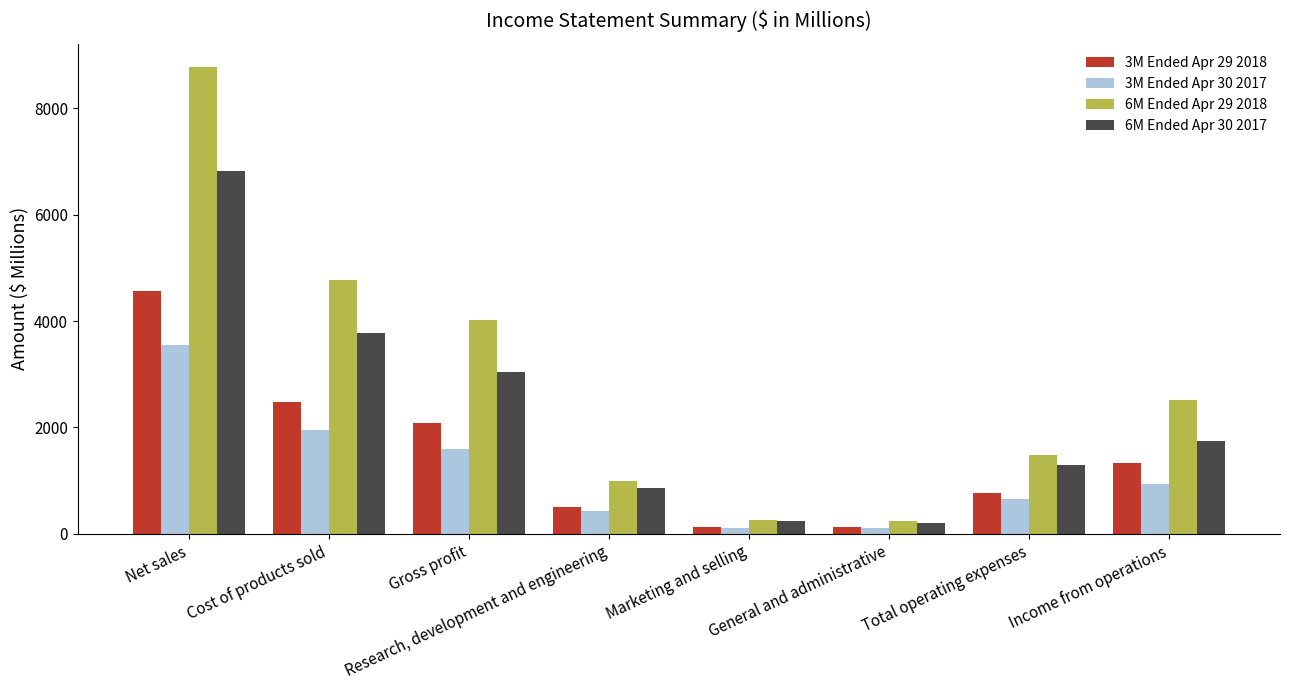

What is the greatest value displayed?

8771